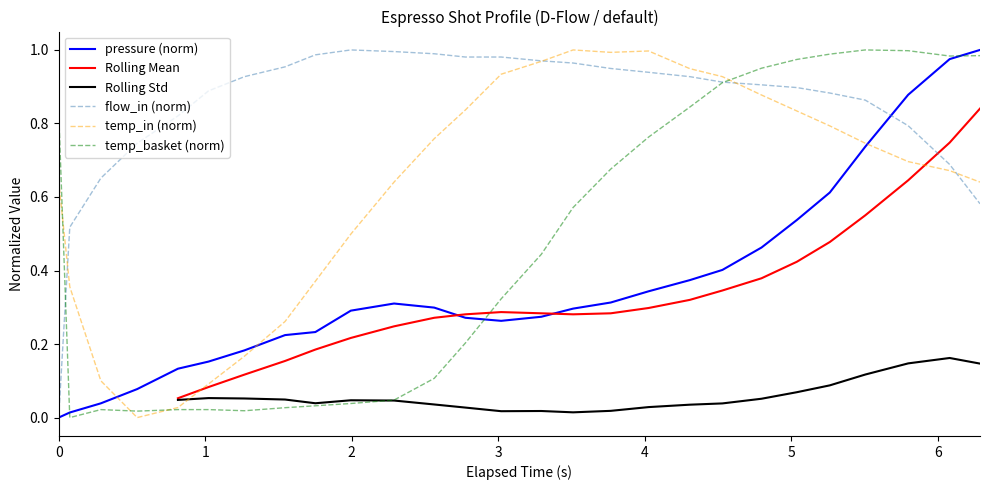

True or false: Rolling Std and pressure (norm) intersect in this chart.

False